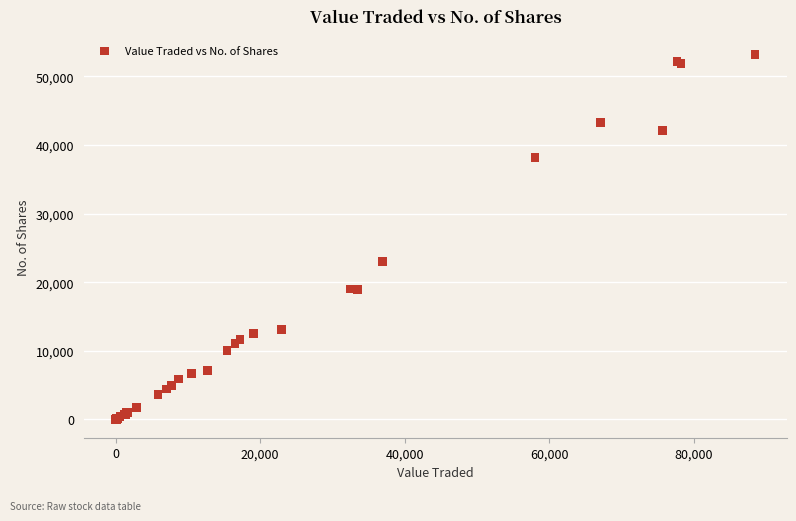

What Y value in the scatter plot is closest to 26622?

23050